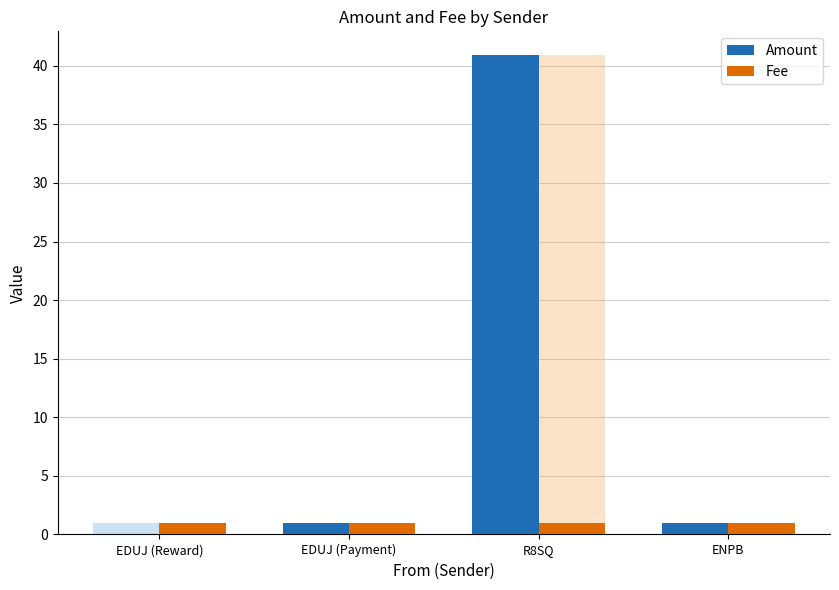

Does the chart contain stacked bars?

No